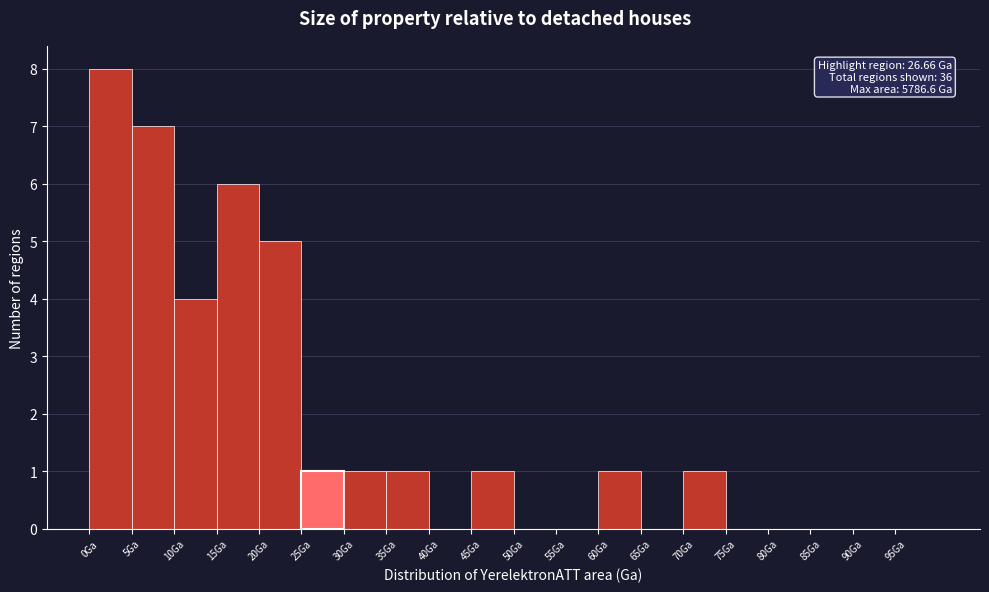

Which range on the x-axis has the tallest bar?

0 to 5